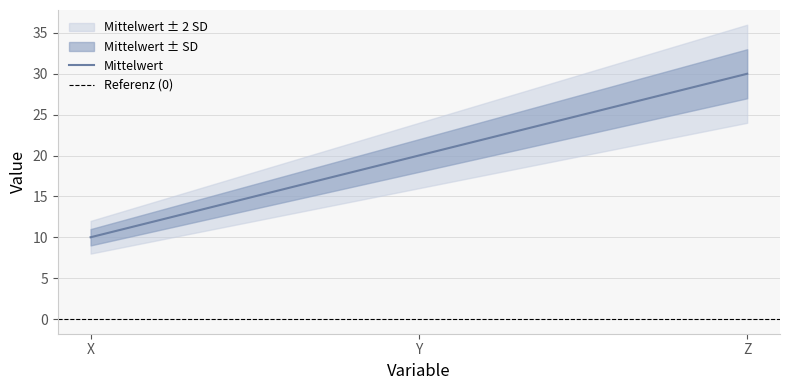

What is the difference between the maximum and minimum values?

20